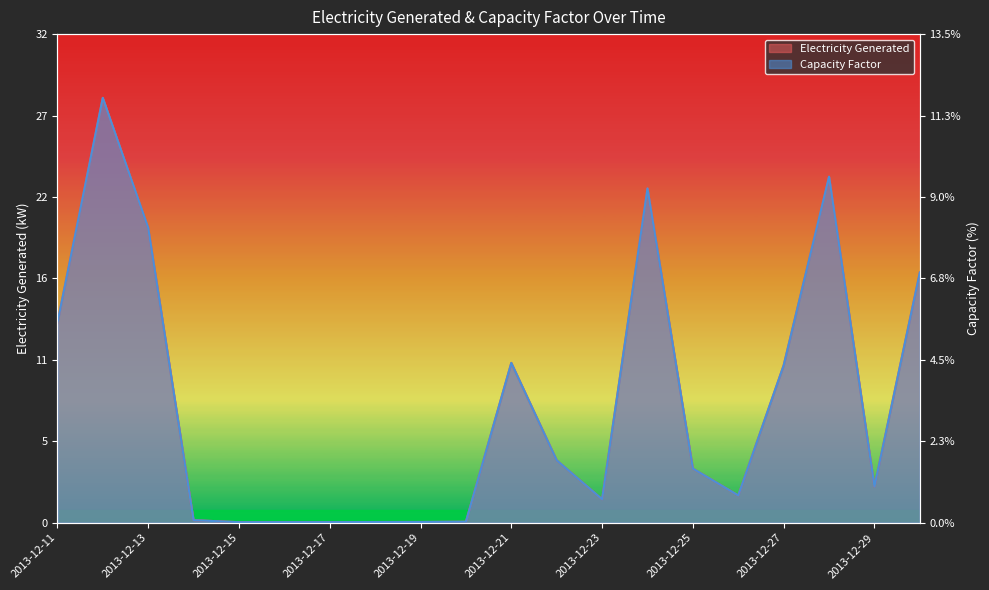

At how many categories does at least one series exceed 15?

5